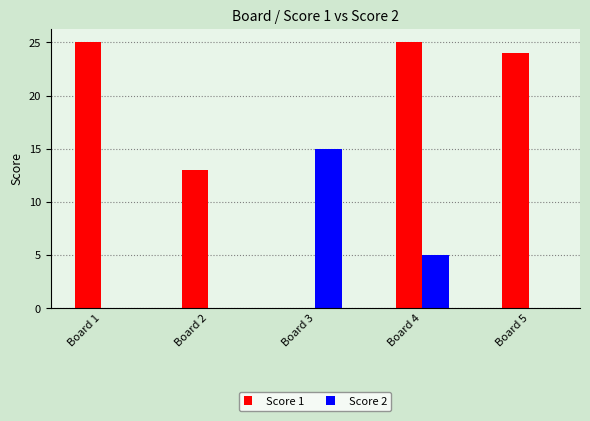

How many groups of bars are there?

5